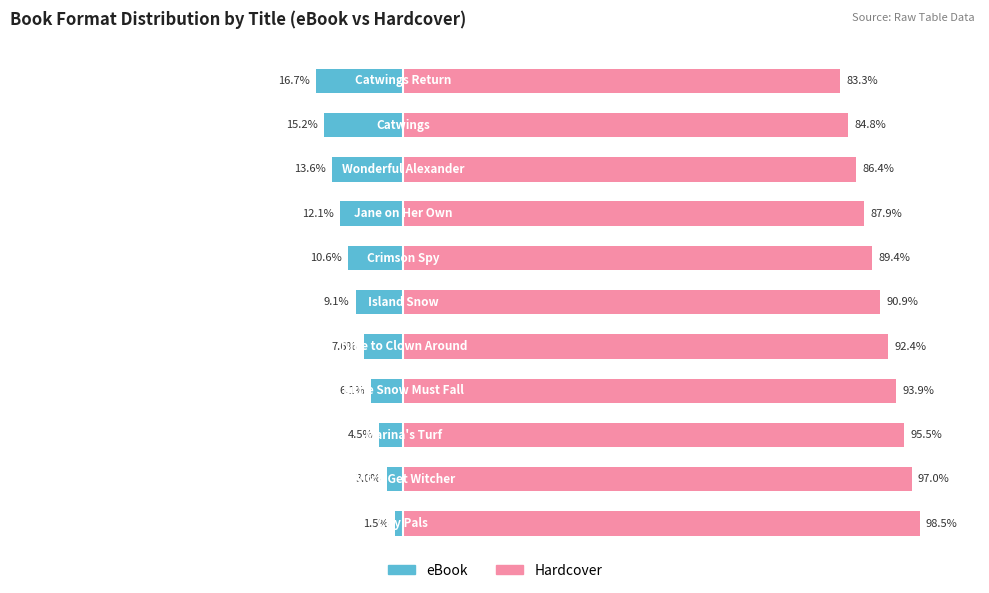

What is the value of the eBook bar at the 7th from the left?

-10.6